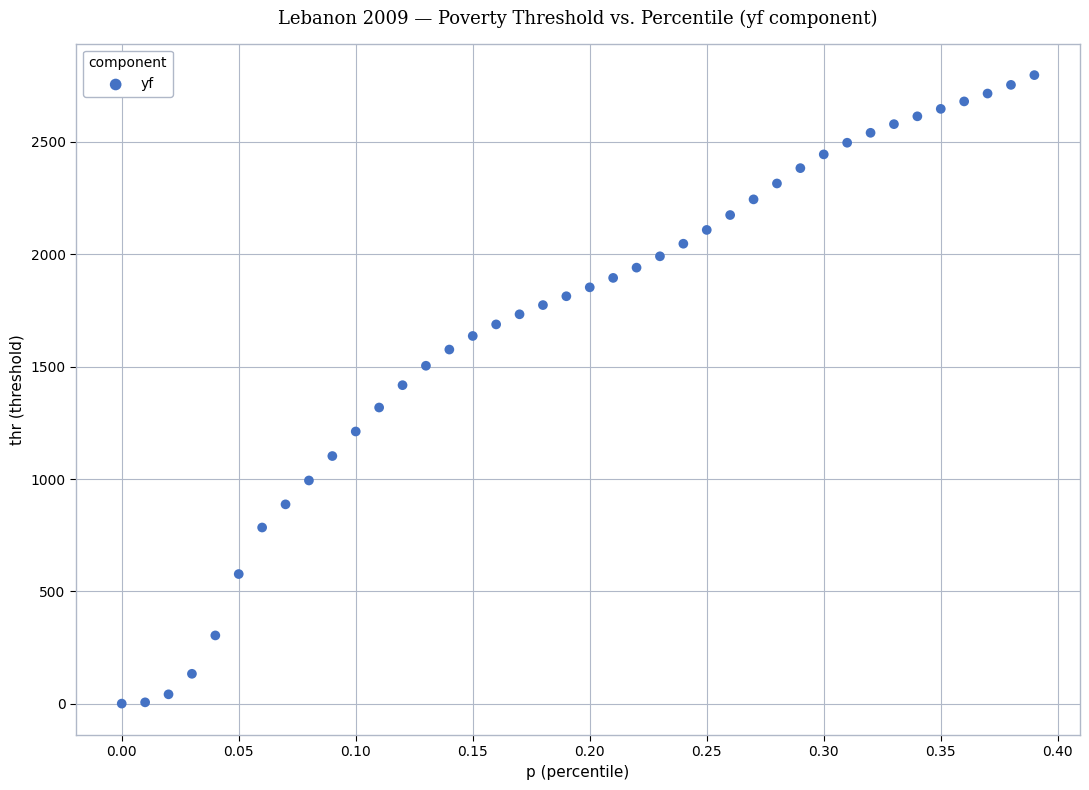

What is the range of X values (max minus min)?

0.4